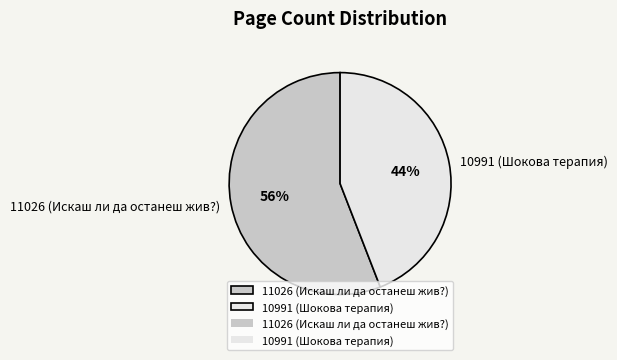

To the nearest percent, what is the difference between the 10991 (Шокова терапия) and 11026 (Искаш ли да останеш жив?) slice percentages?

12%